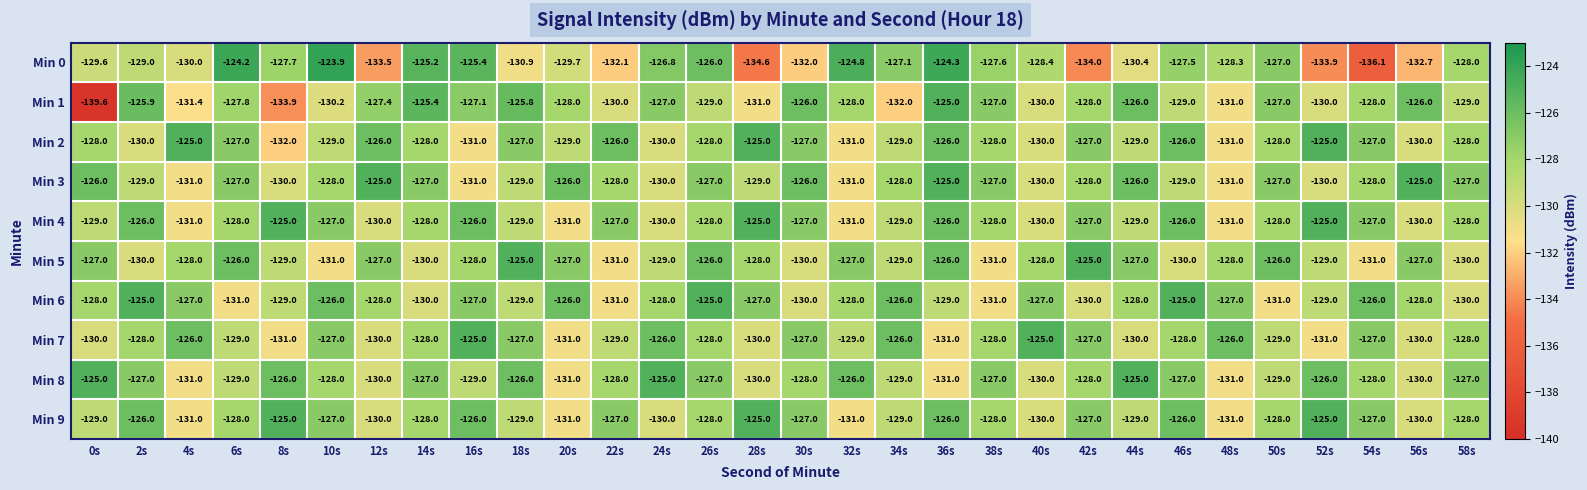

Where does the Min 3 series first go above -128?

0s